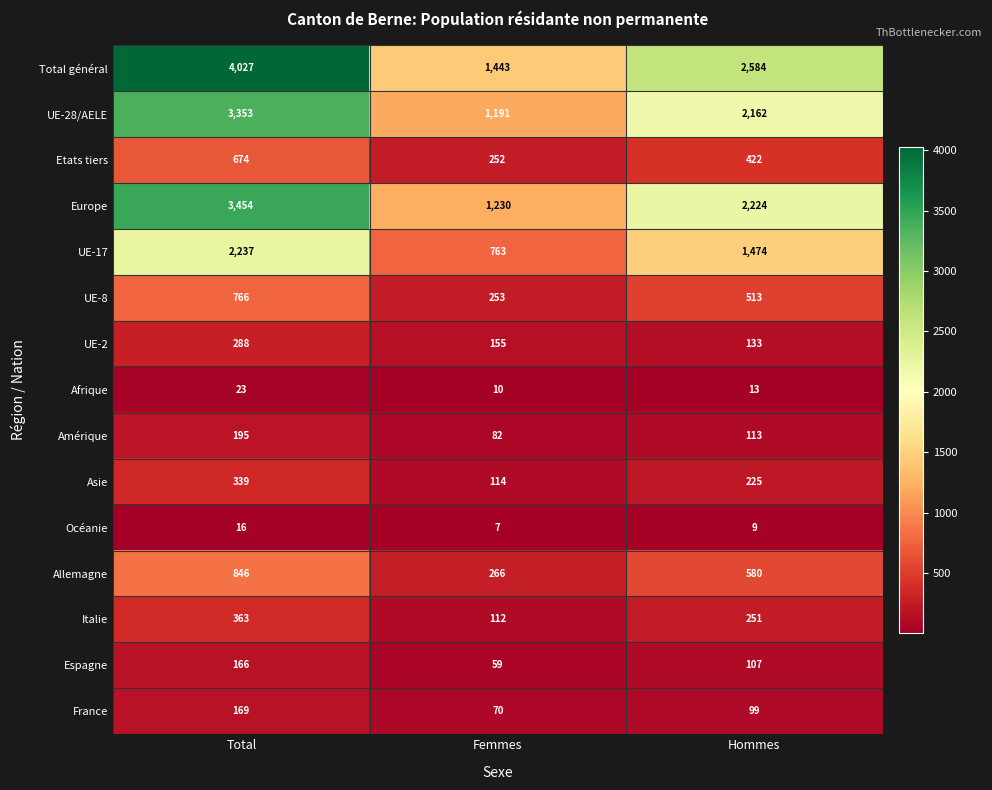

What is the difference between the maximum and minimum values in the UE-8 series?

513